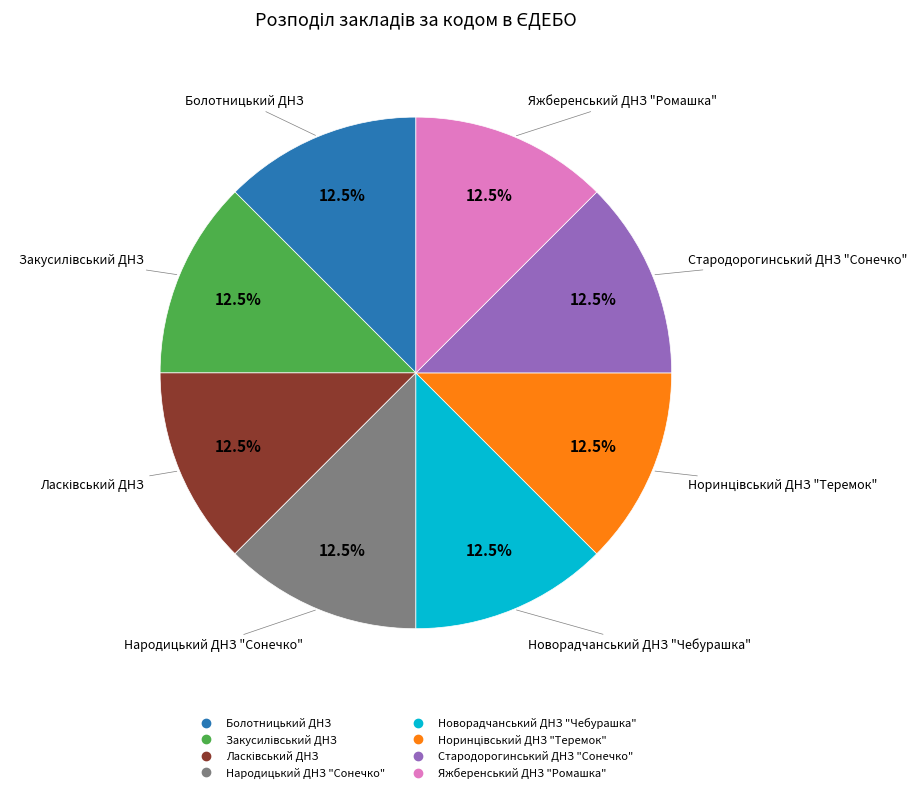

What is the ratio of the value at Яжберенський ДНЗ "Ромашка" to the value at Болотницький ДНЗ?

1.0